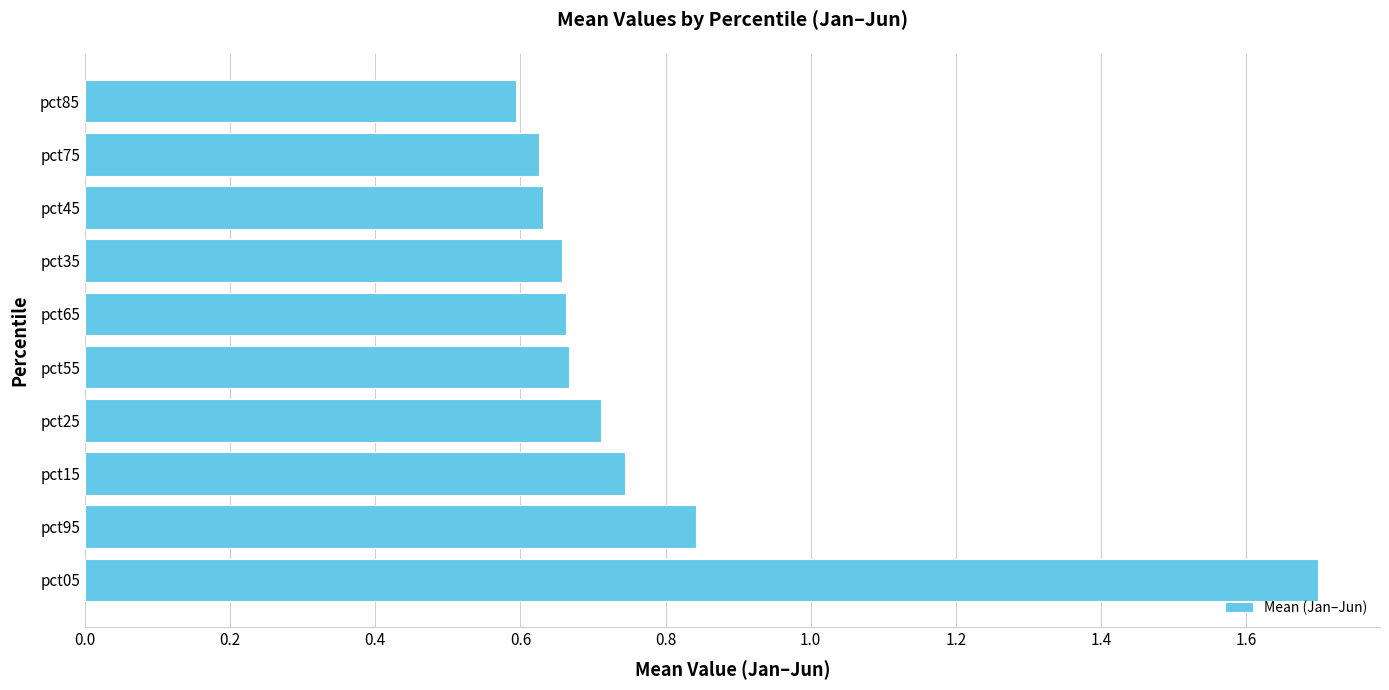

How many values are between 0 and 1?

9